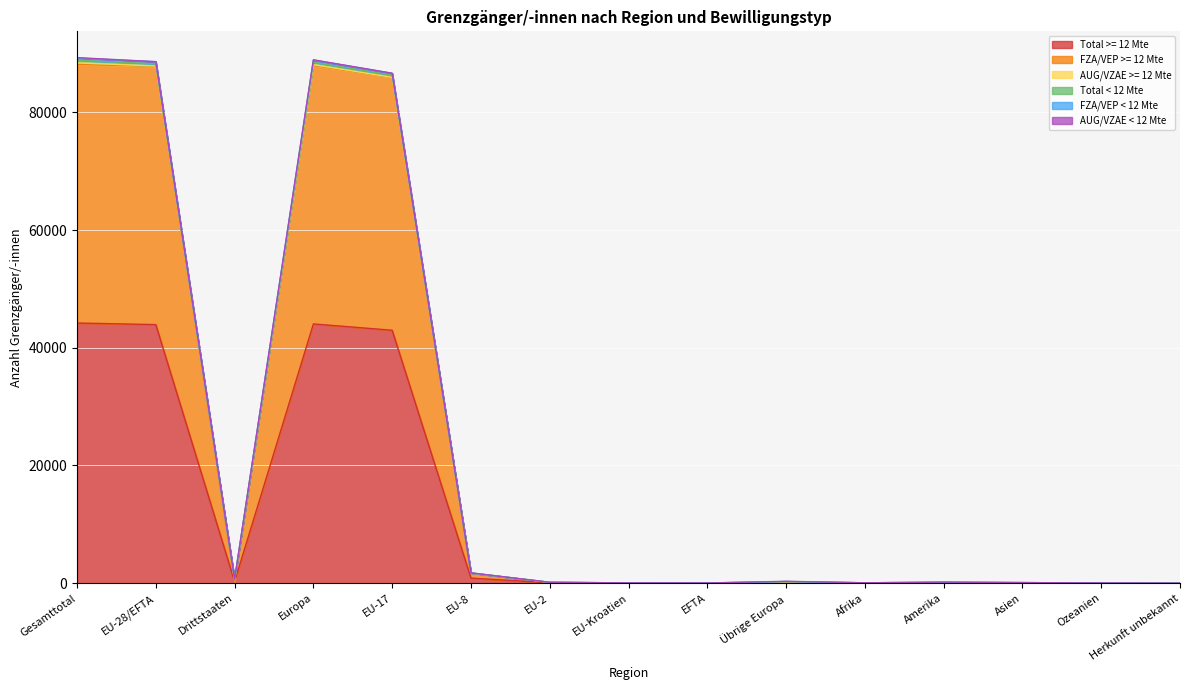

The value of Total < 12 Mte at EU-Kroatien is 13. True or false?

False